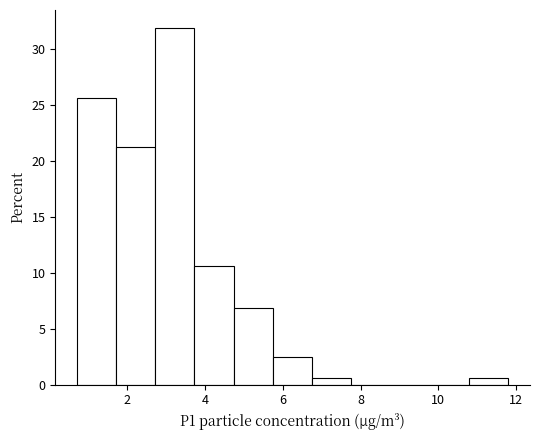

What is the height of the bar covering 10.8 to 11.8 on the x-axis? Neither the bar edges nor the heights are printed on the chart, so give them approximately, as read against the axes.

0.5